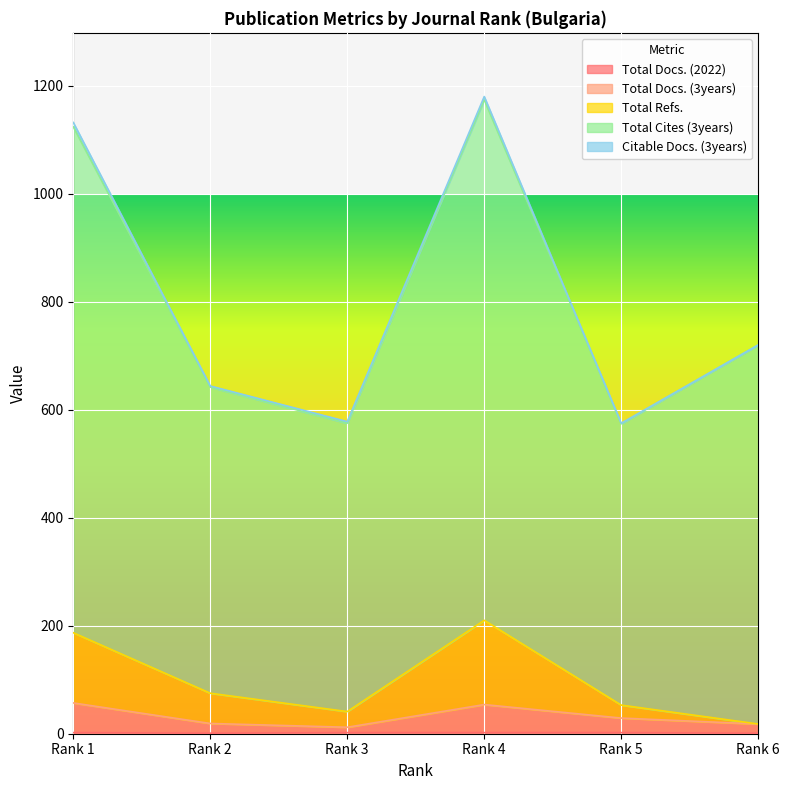

What is the sum of all Total Cites (3years) values?

4809